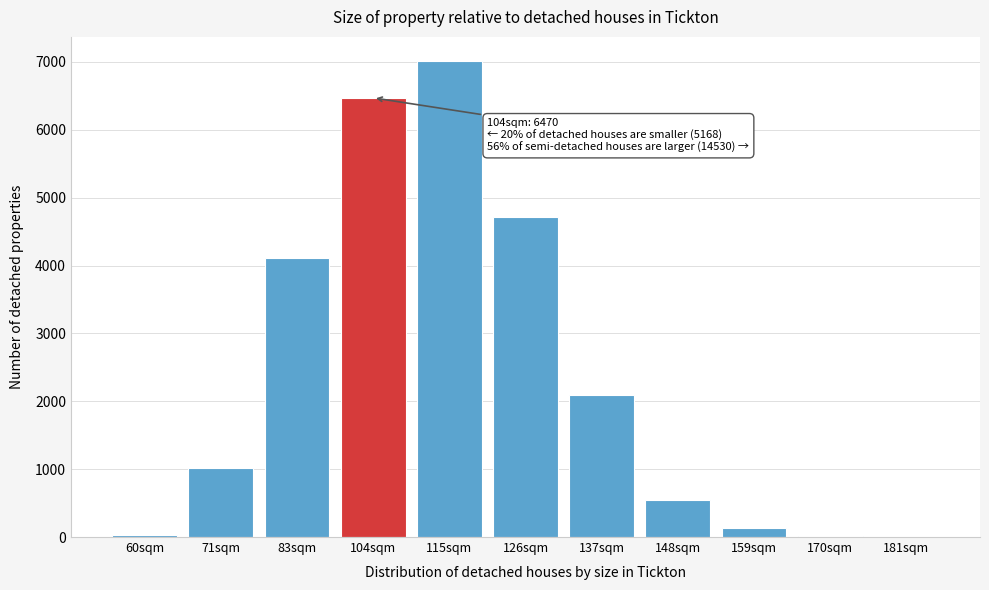

What is the sum of all values?

26168